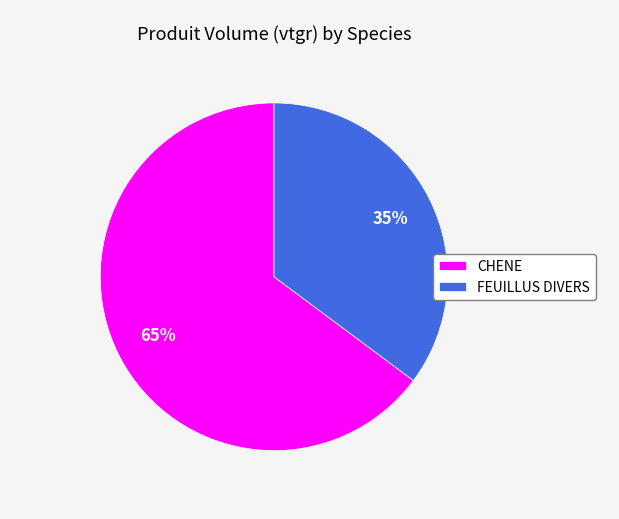

To the nearest percent, what percentage of the pie is CHENE?

65%